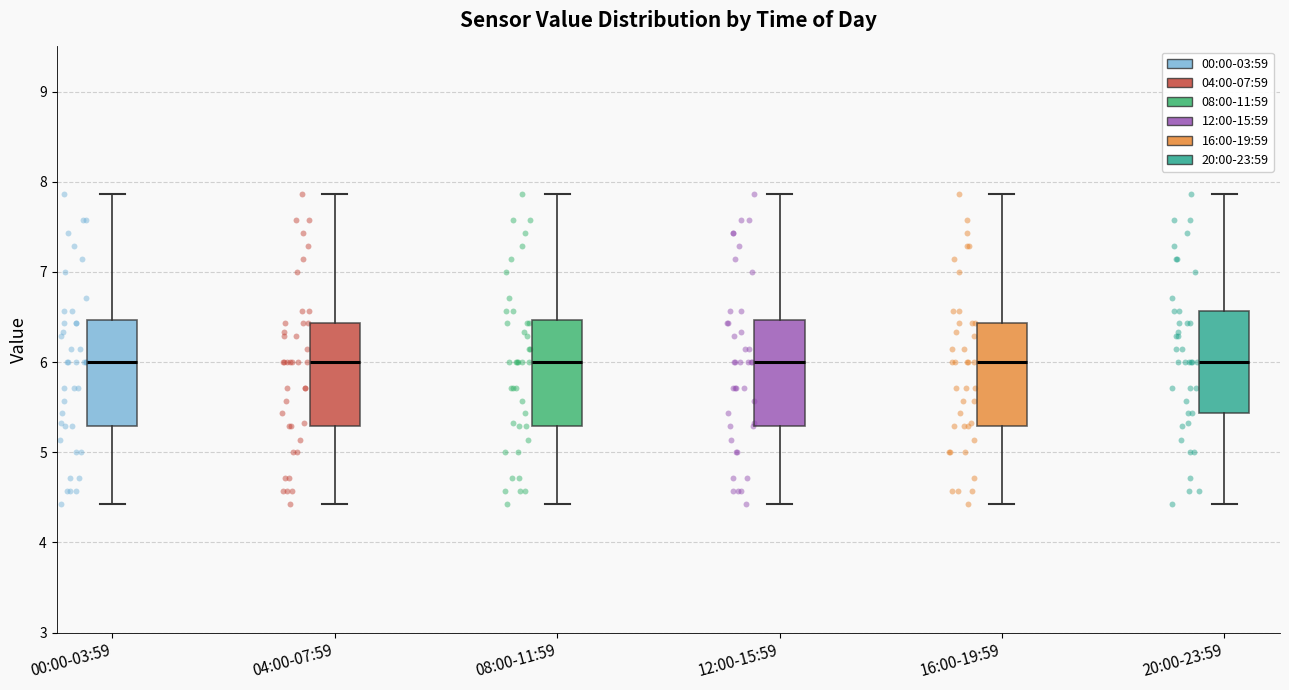

Where is the upper edge of the box for 00:00-03:59 on the y-axis? The values are not printed on the chart, so give them approximately, as read against the axis.

6.5